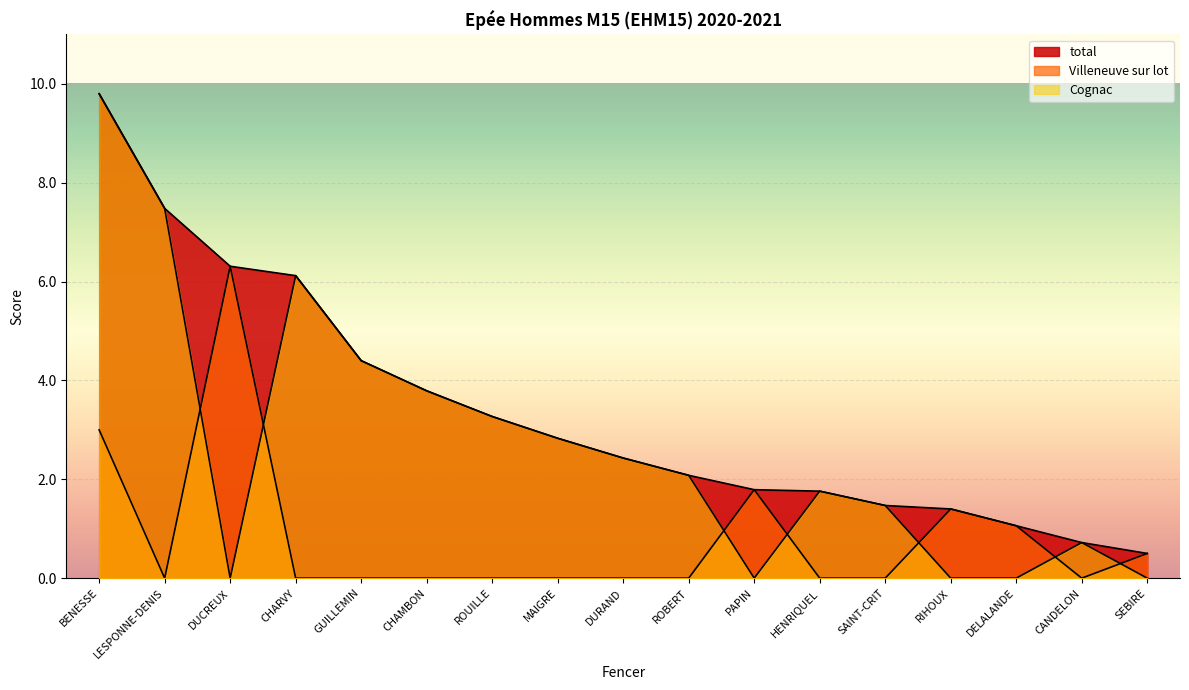

At which label is Villeneuve sur lot closest to 3?

BENESSE